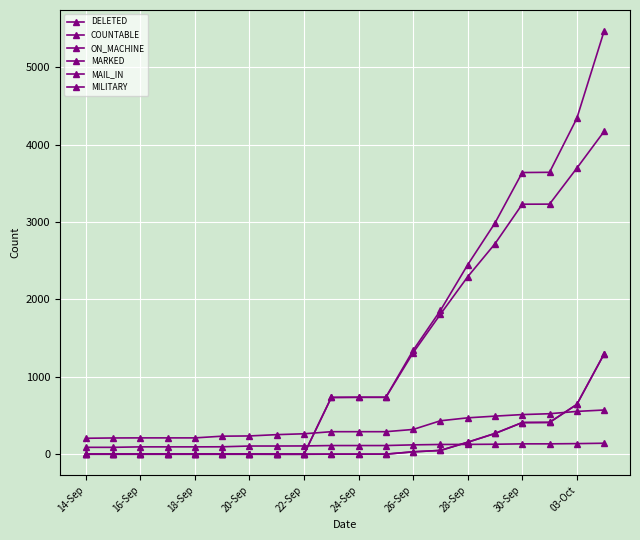

How many distinct data groups are displayed?

6